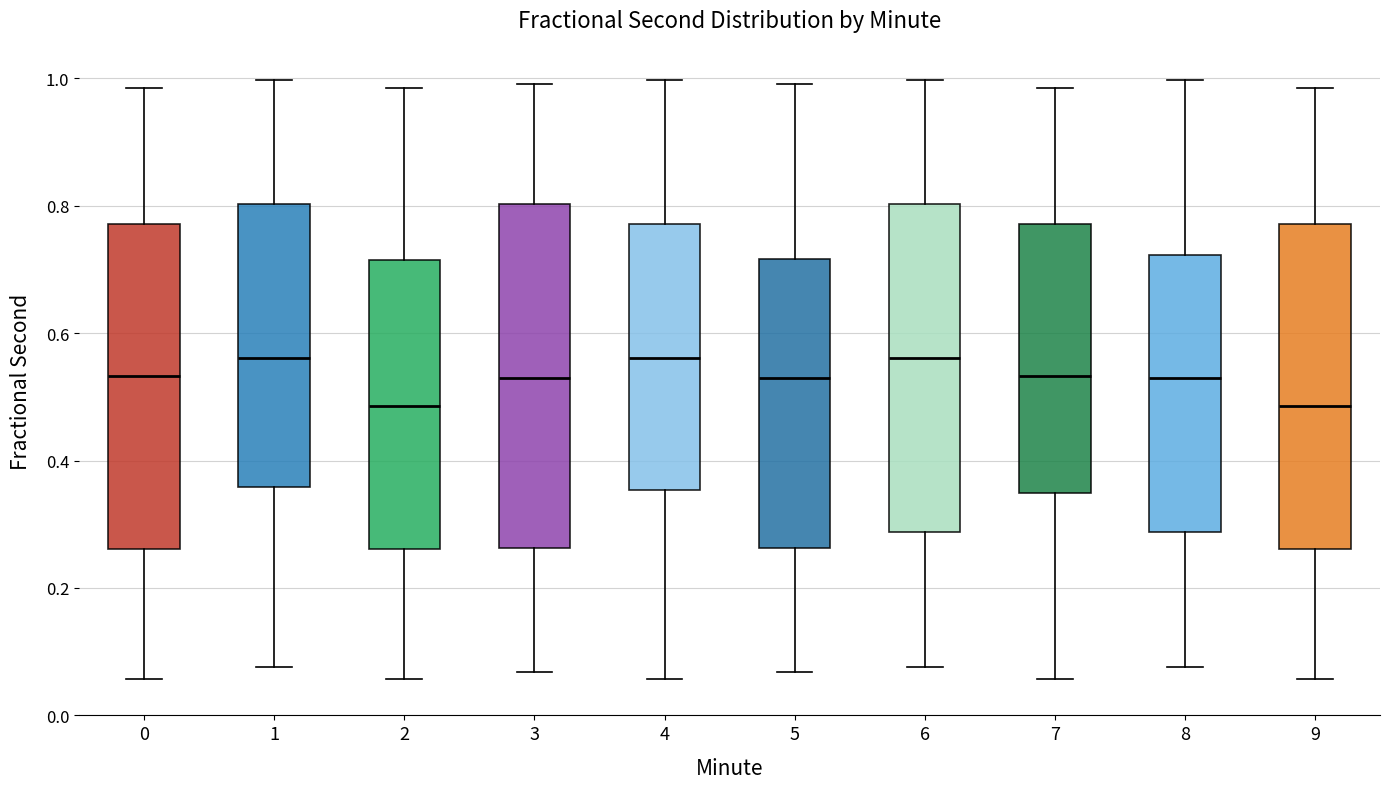

Comparing the boxes themselves (not the whiskers), which one is the tallest?

3